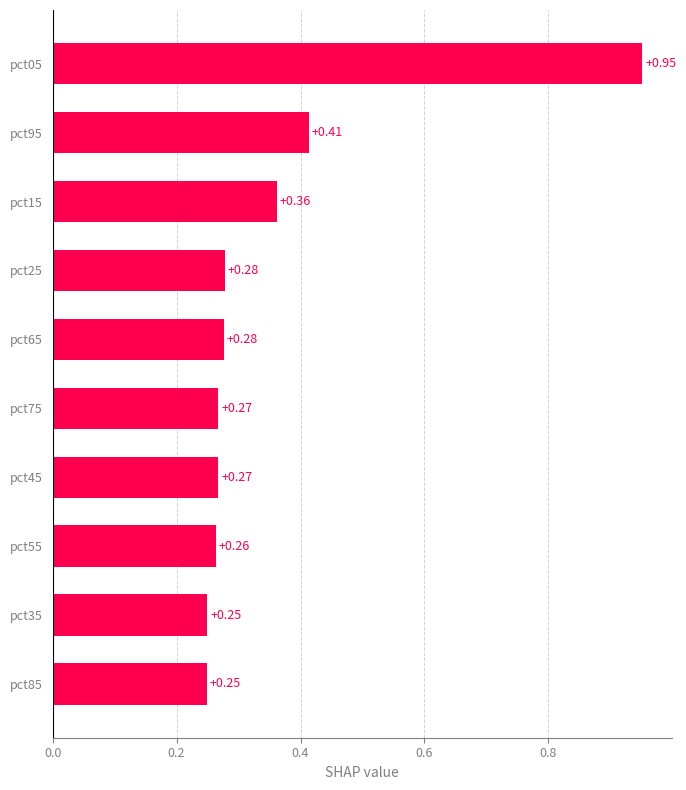

Between pct35 and pct15, which is larger?

pct15